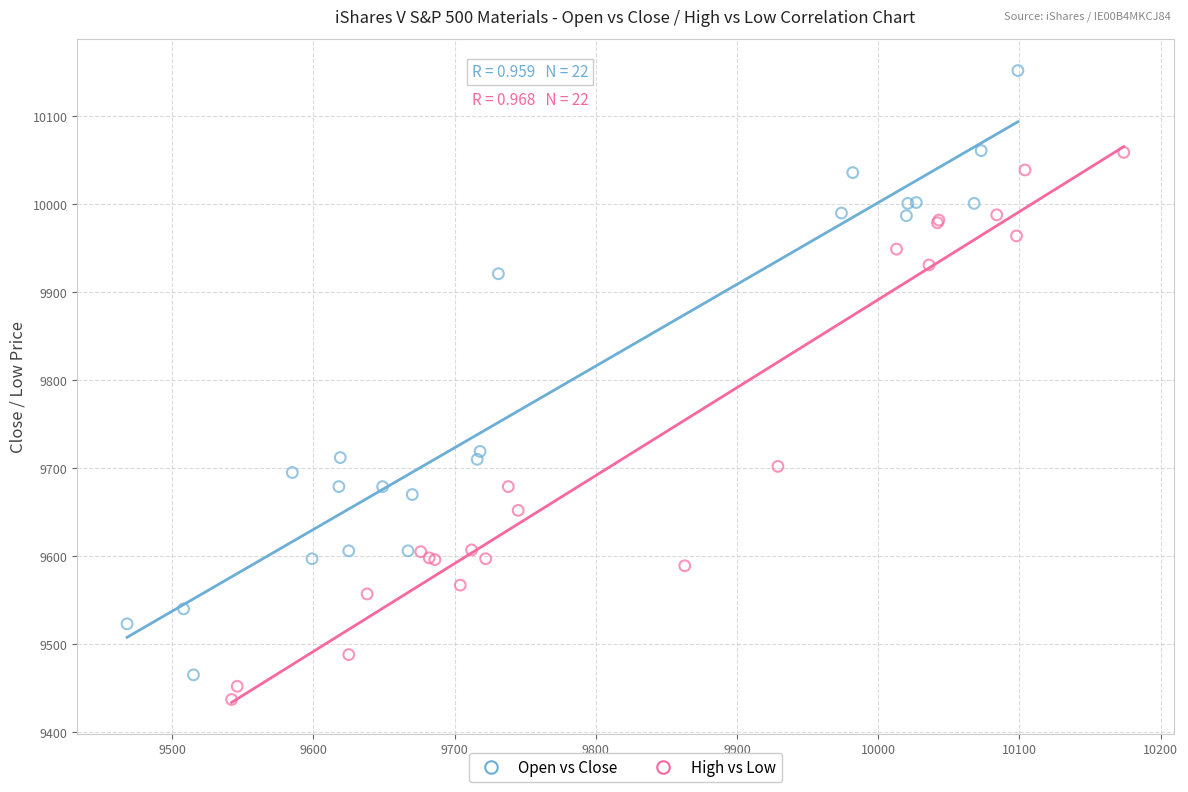

Which series has the widest spread of Y values?

Open vs Close